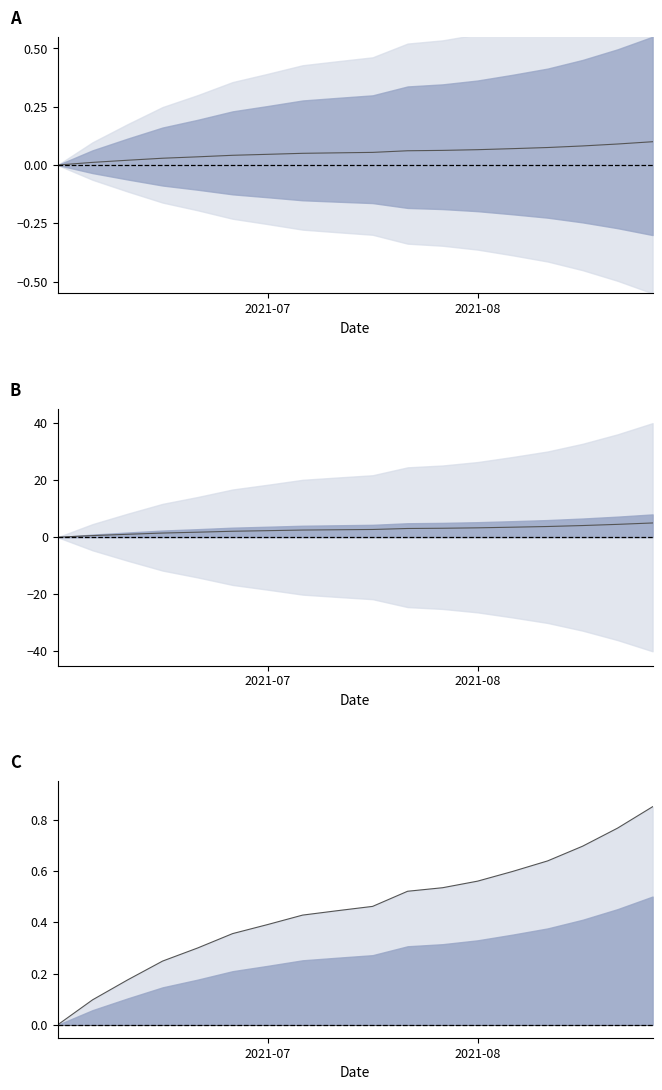

Count the PHAC_CumDeath envelope values in the range 0 to 1.

18